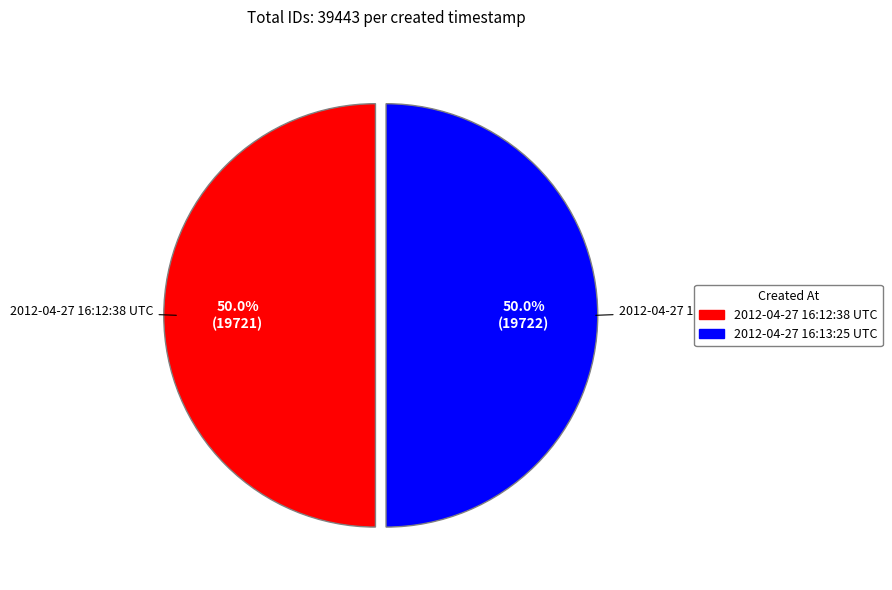

The 2012-04-27 16:12:38 UTC slice represents 42% of the pie. True or false?

False